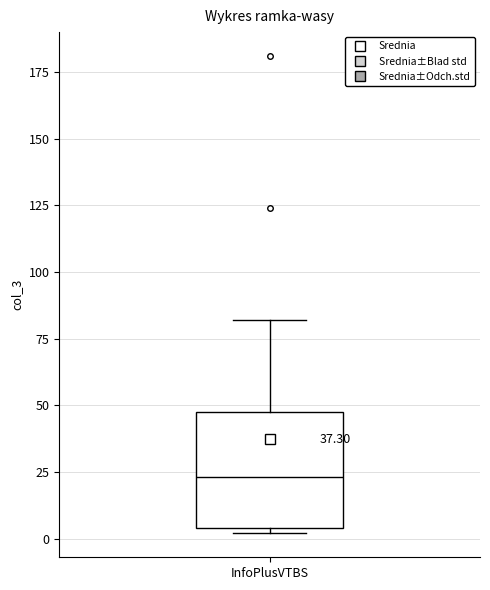

Transcribe this box plot: give where the median line is, the range the box spans, and where the two whiskers end, as read against the y-axis. The values are not printed on the chart, so give them approximately, as read against the axis.

median 25, box 5 to 50, whiskers 0 to 80